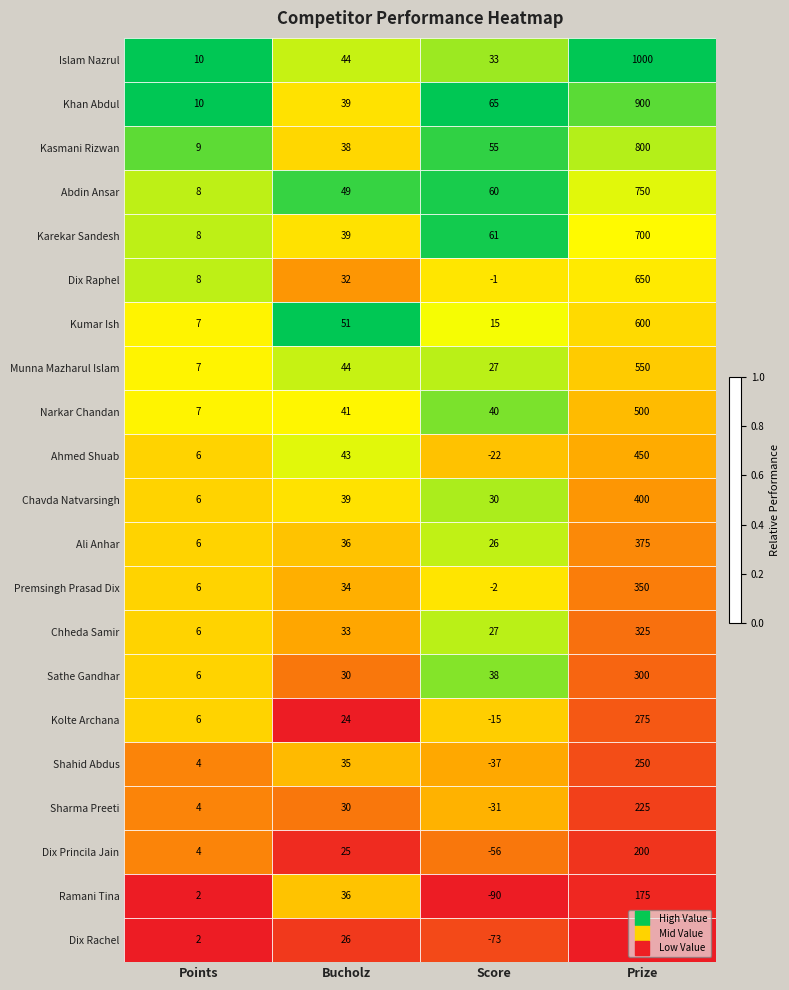

At which label does Kasmani Rizwan reach its peak?

Prize